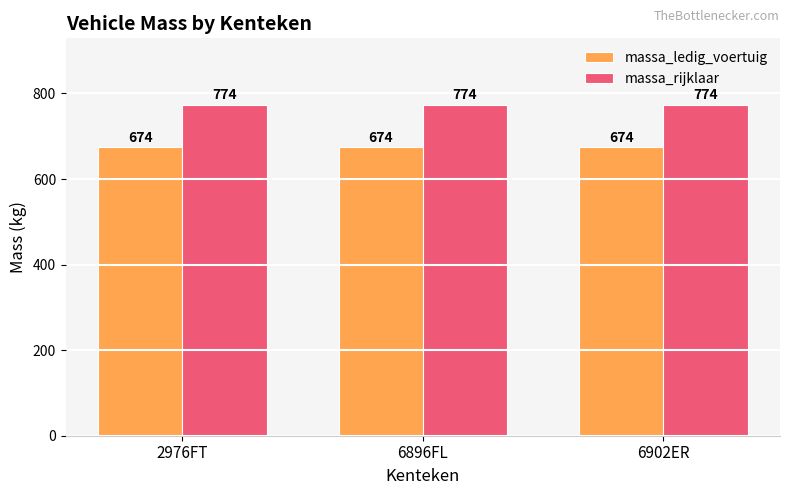

What is the minimum value shown in the chart?

674